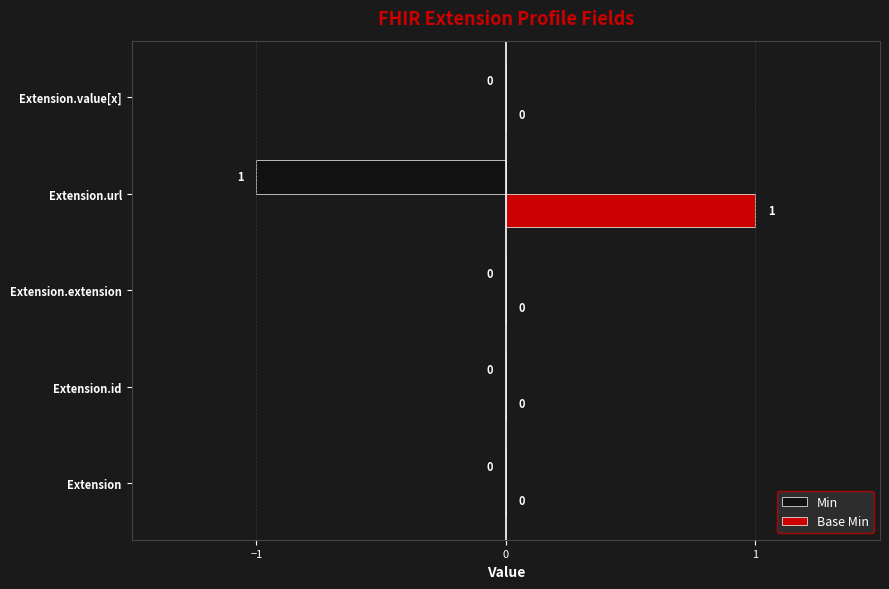

The value of Min at Extension.url is -1. True or false?

True